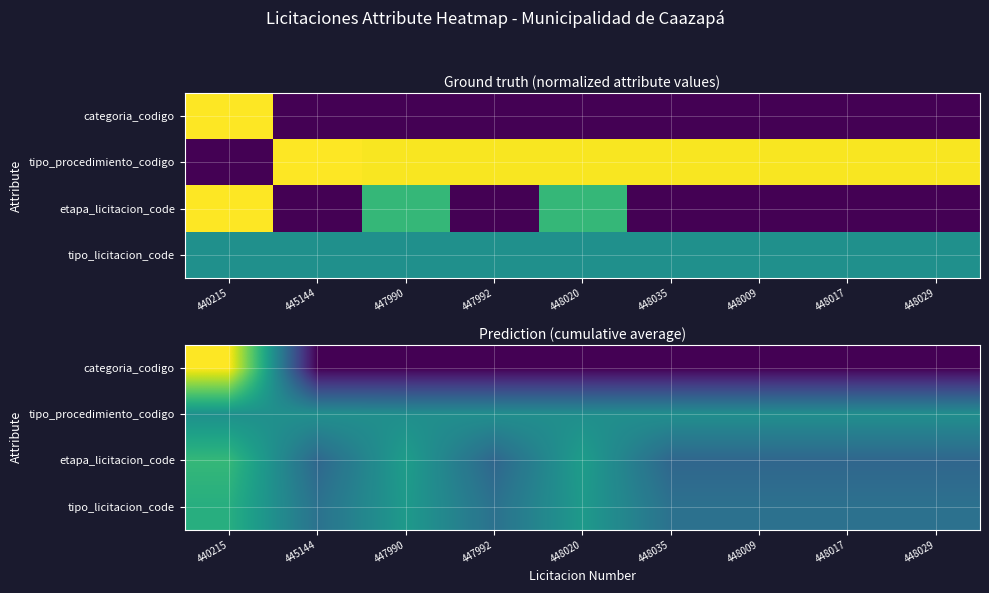

What is the total value across all series at 448020?

1.6